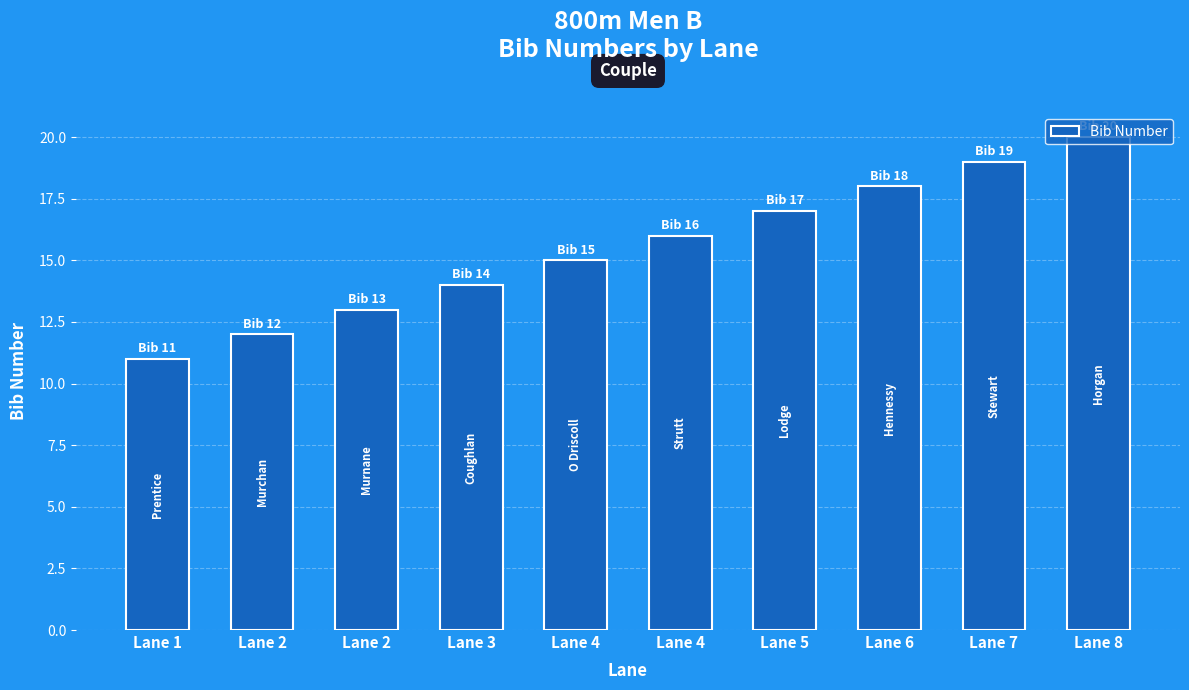

Are the bars horizontal?

No